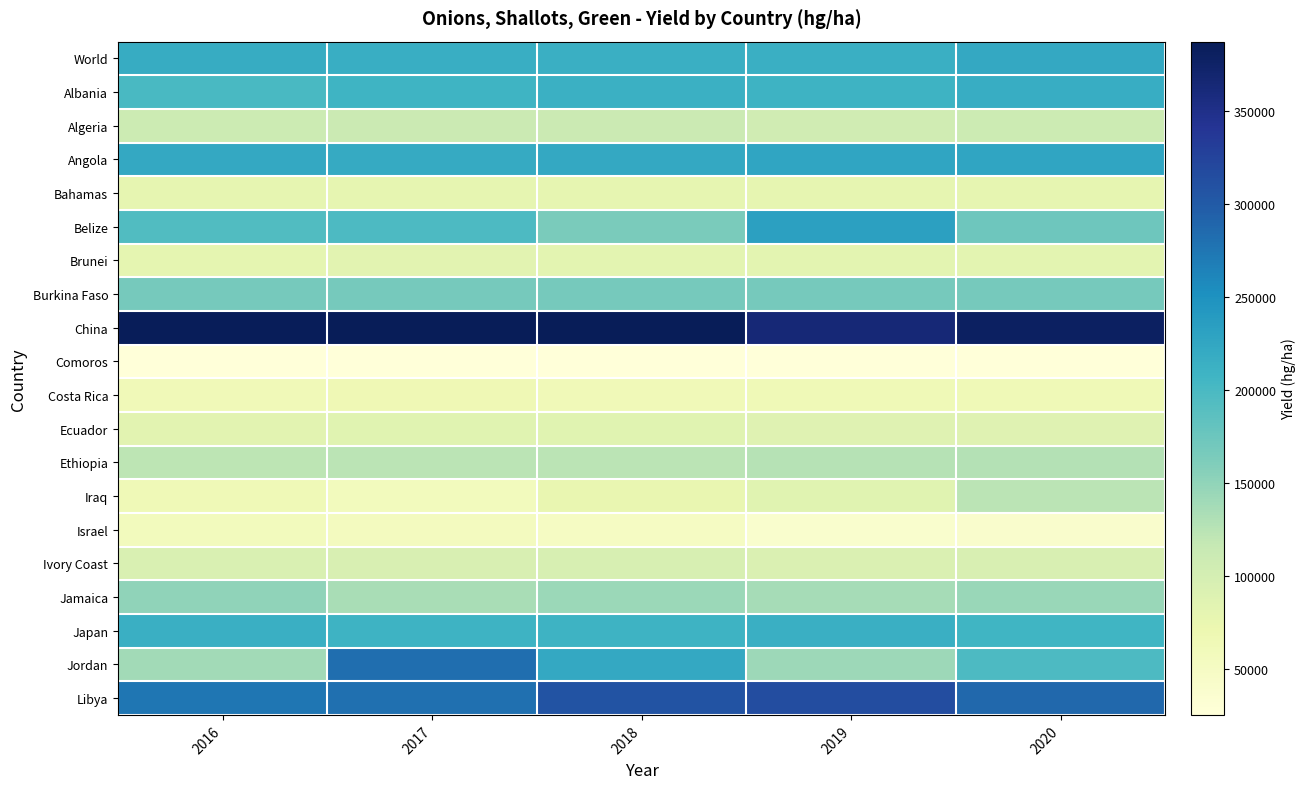

At which category is the sum across all series the highest?

2017